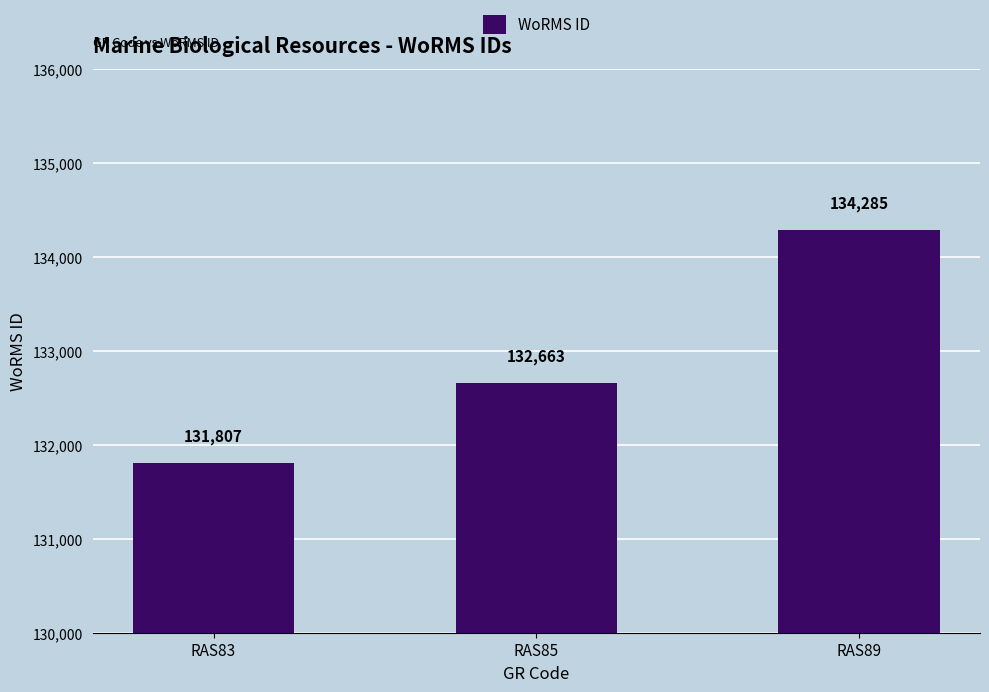

Reading left to right, what are all the values shown in this chart?

131807	132663	134285